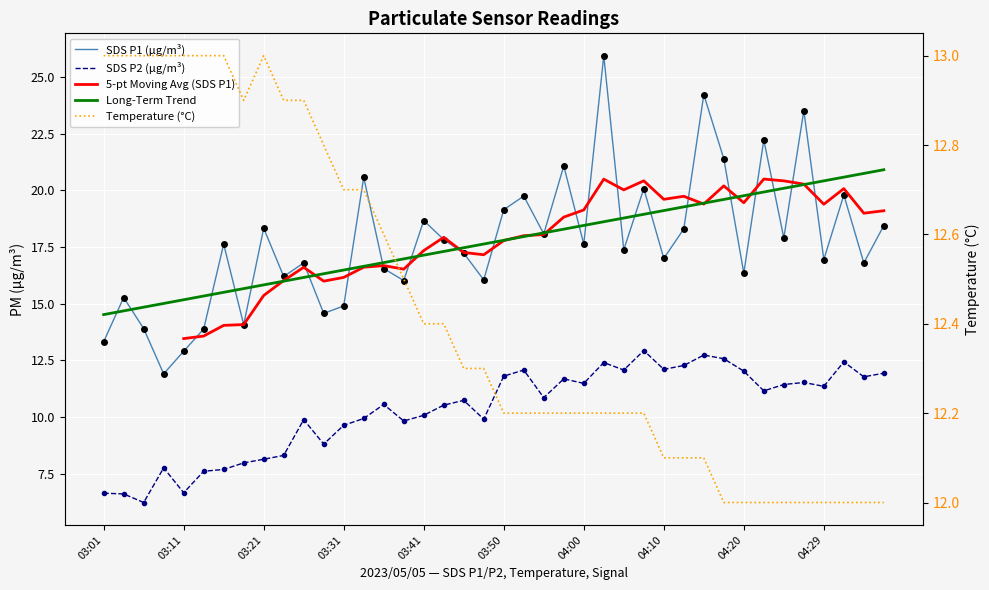

List the series in order of their peak value, lowest first.

SDS_P2, Temp, SDS_P1